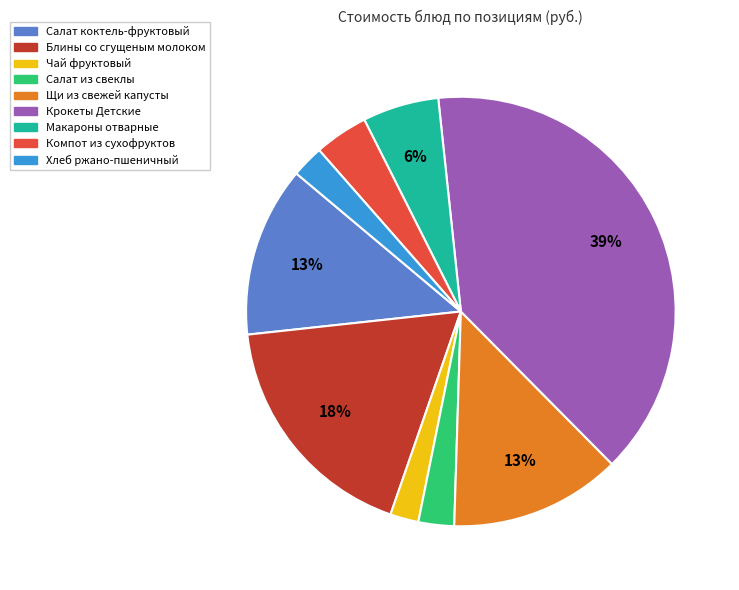

Which category has the biggest portion of the pie?

Крокеты Детские